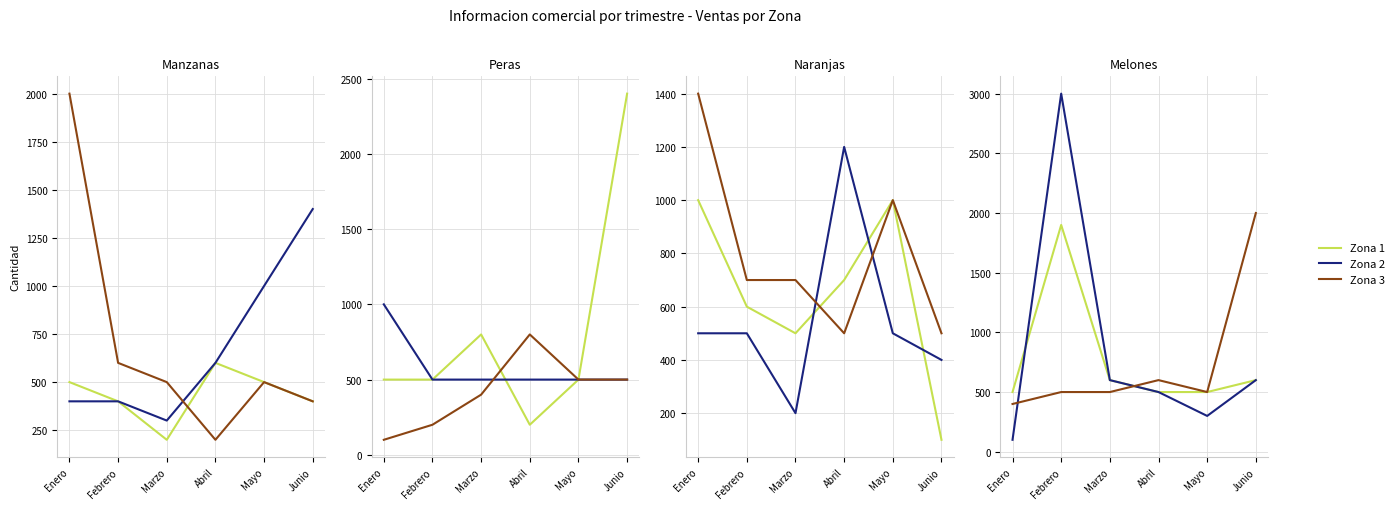

At which category is the sum across all series the highest?

Febrero